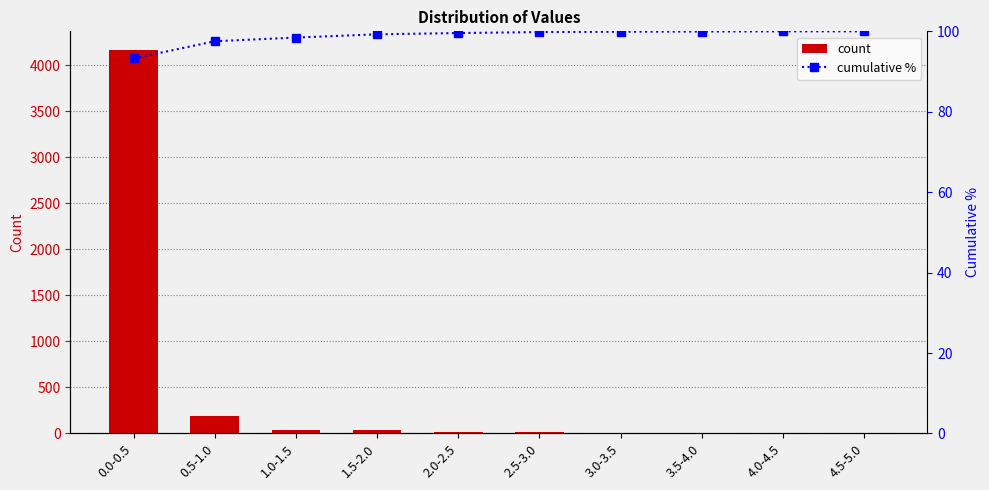

Does the chart contain stacked bars?

No